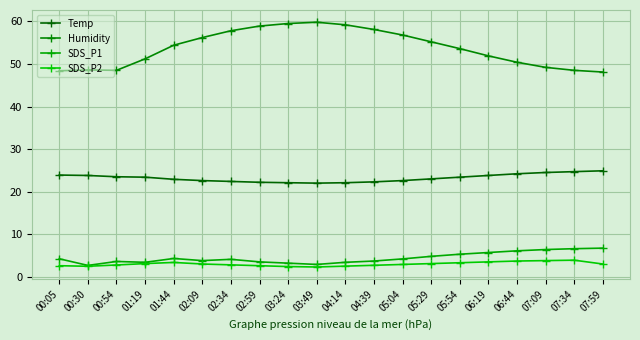

Which series has the widest spread of values?

Humidity